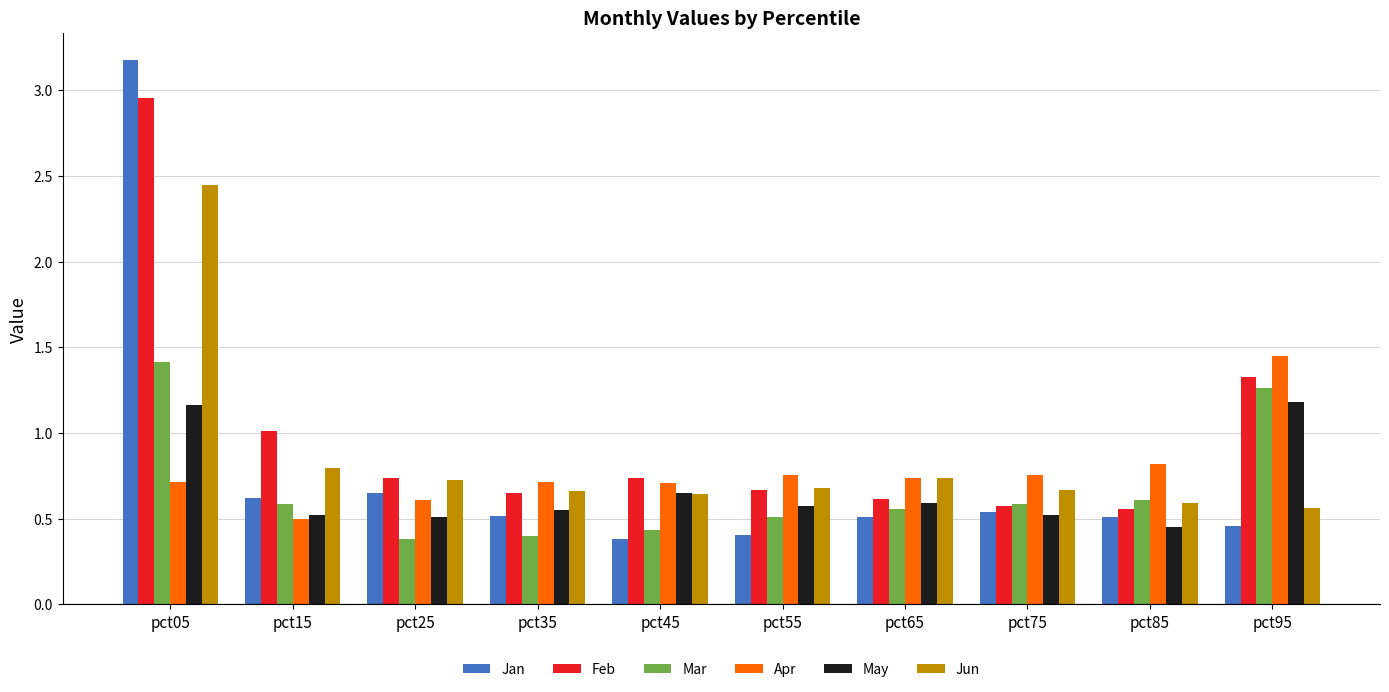

Between pct05 and pct15, which series saw the biggest shift?

Jan